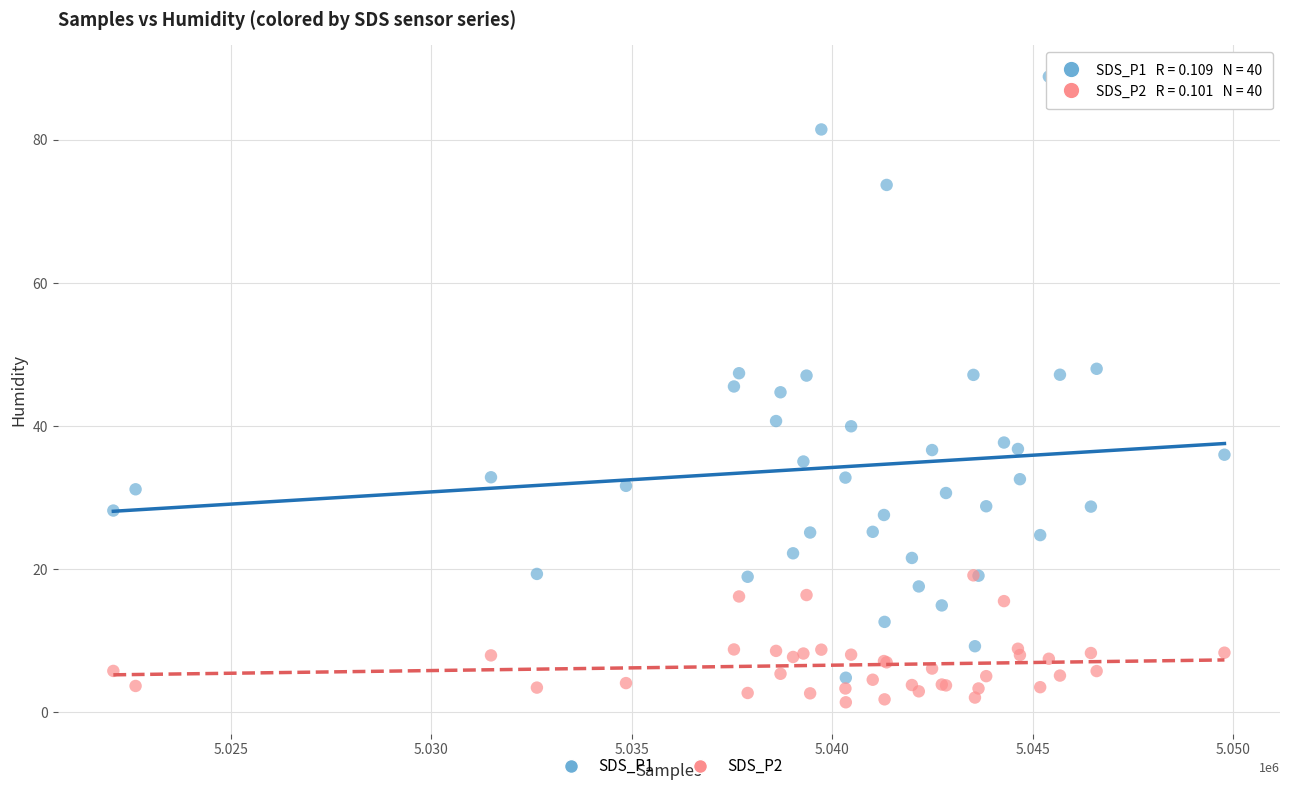

What are all the series names shown in the legend?

SDS_P1, SDS_P2